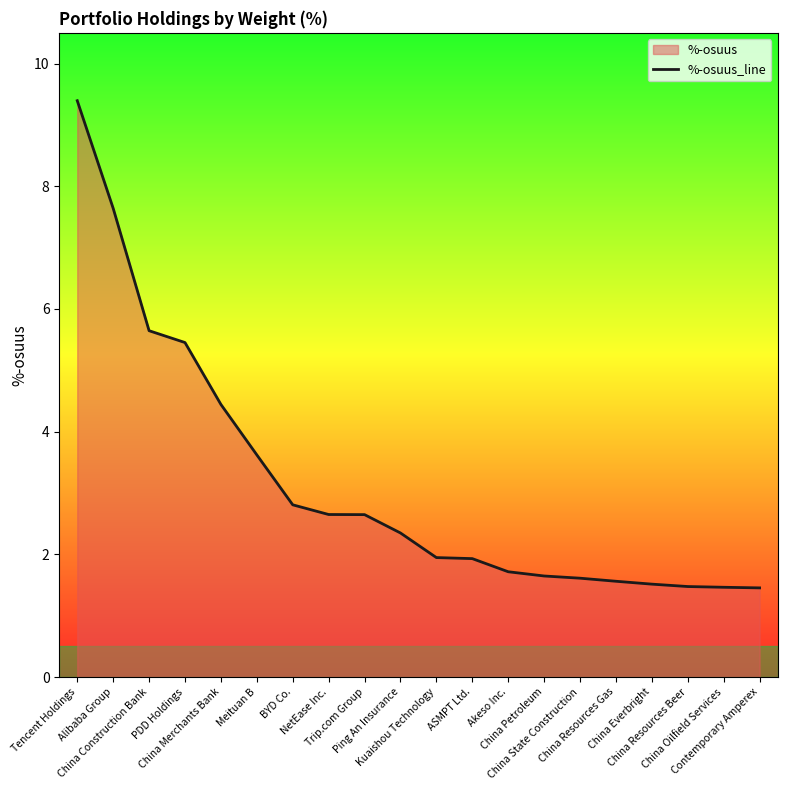

The chart shows a value of 3.8 at BYD Co.. True or false?

False